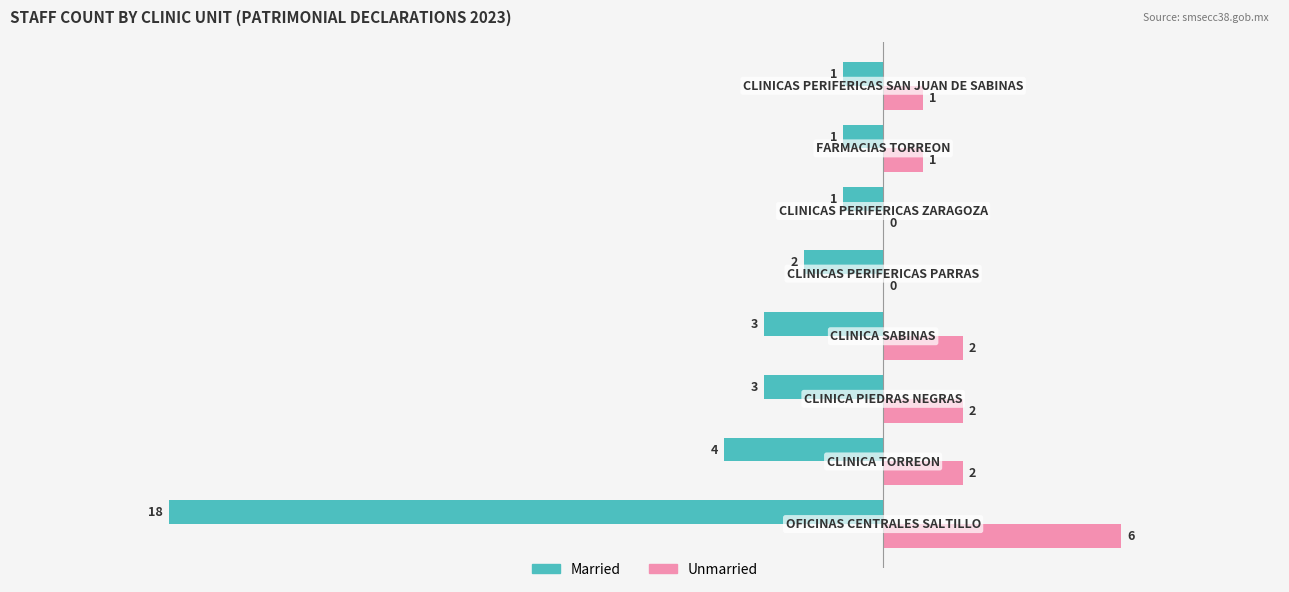

Which series has the largest total across all categories?

Unmarried